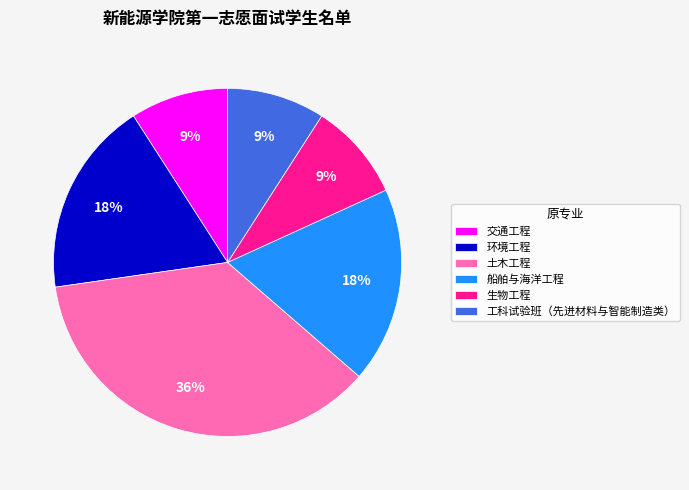

Combined, do 生物工程 and 工科试验班（先进材料与智能制造类） account for over 50%?

No